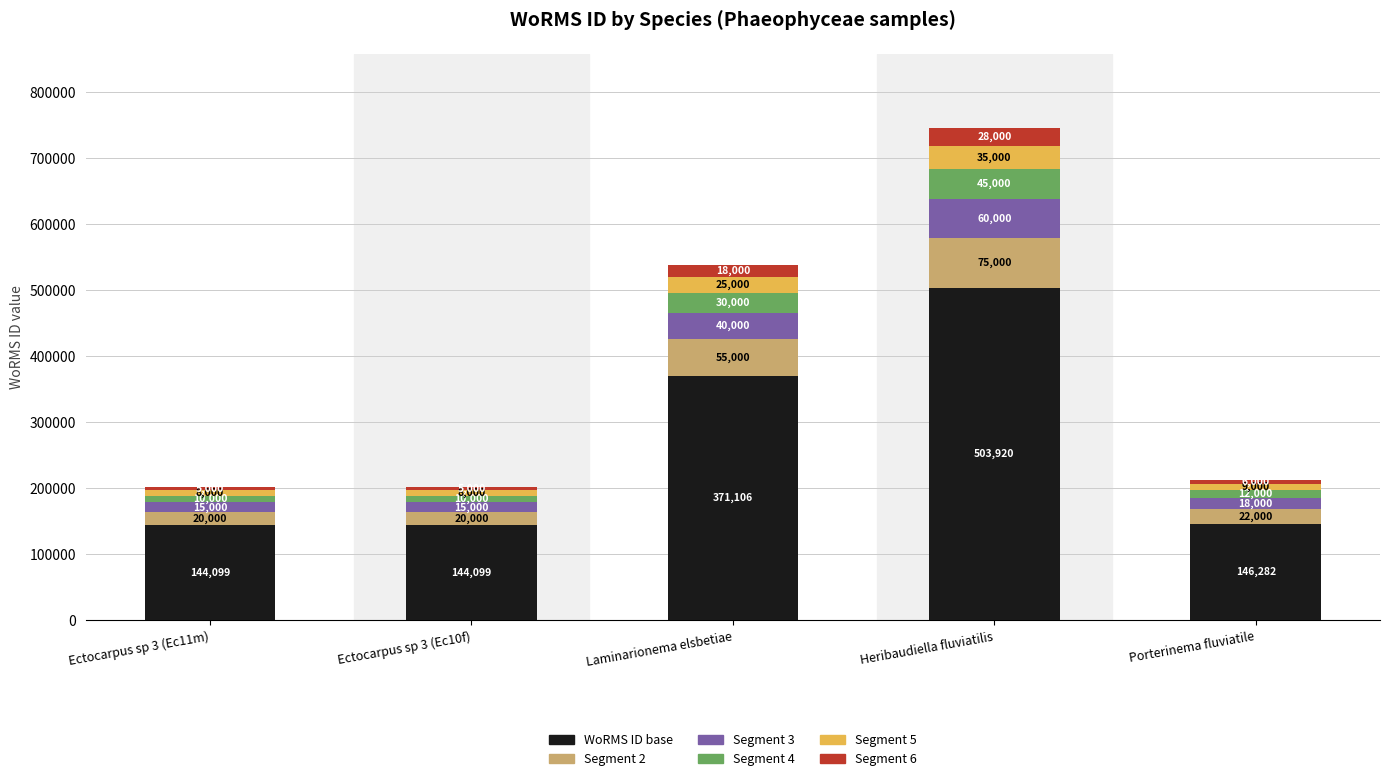

What is the sum of the WoRMS ID base values at Heribaudiella fluviatilis and Ectocarpus sp 3 (Ec10f)?

648019